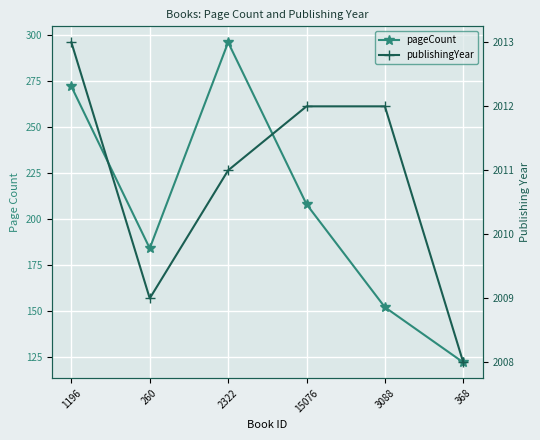

Is this an area chart (filled region under the line)?

No